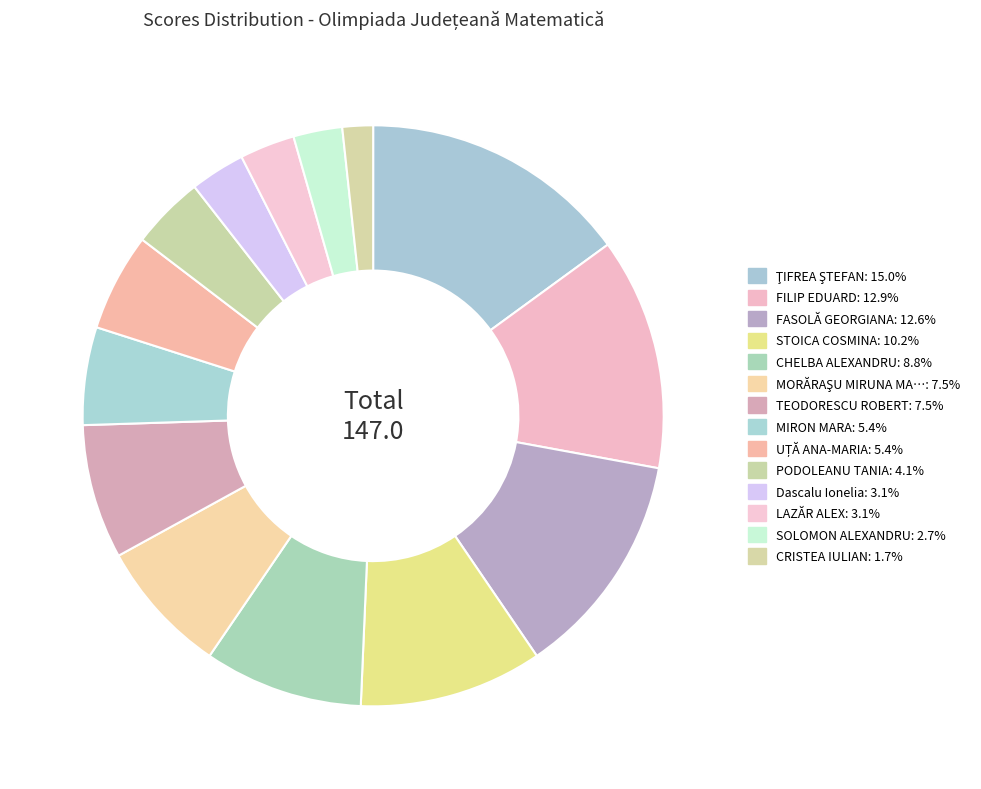

How many segments does this pie chart have?

14